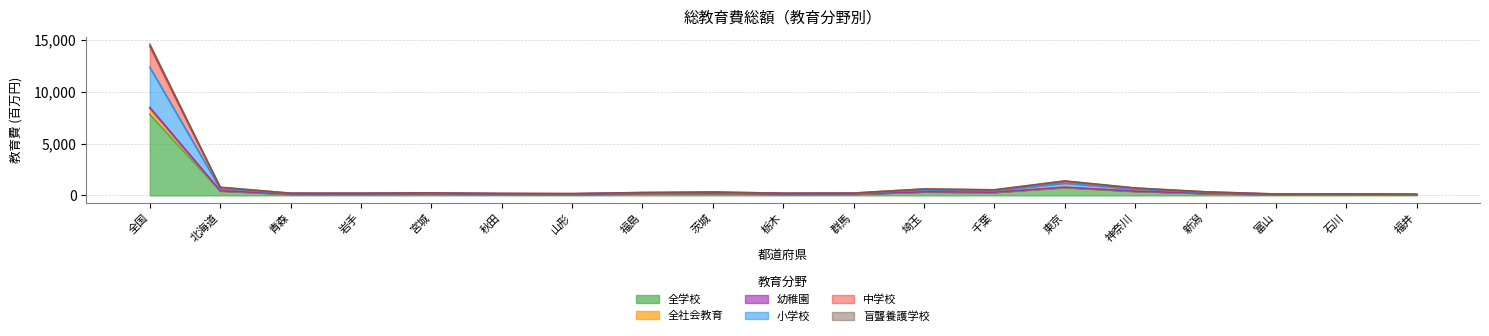

At how many categories does at least one series exceed 7645?

1